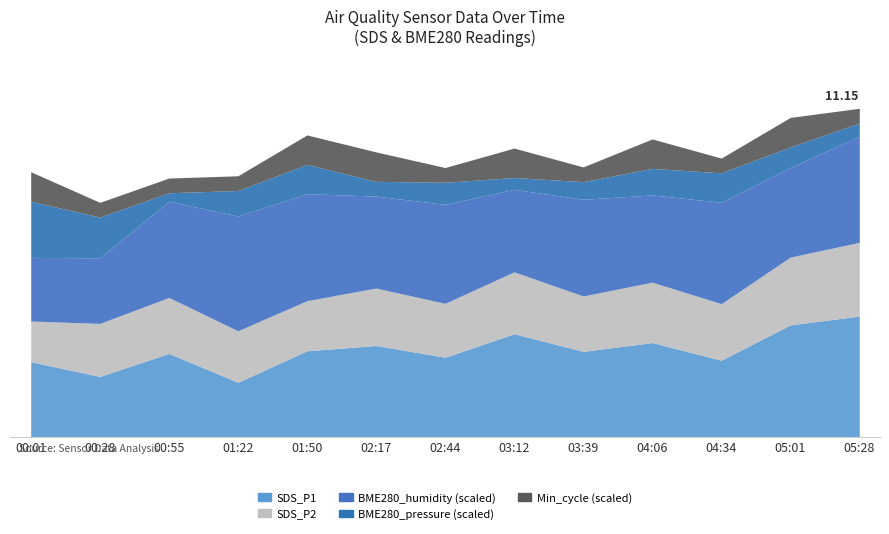

What is the spread (max minus min) of values at 00:01?

100636.8